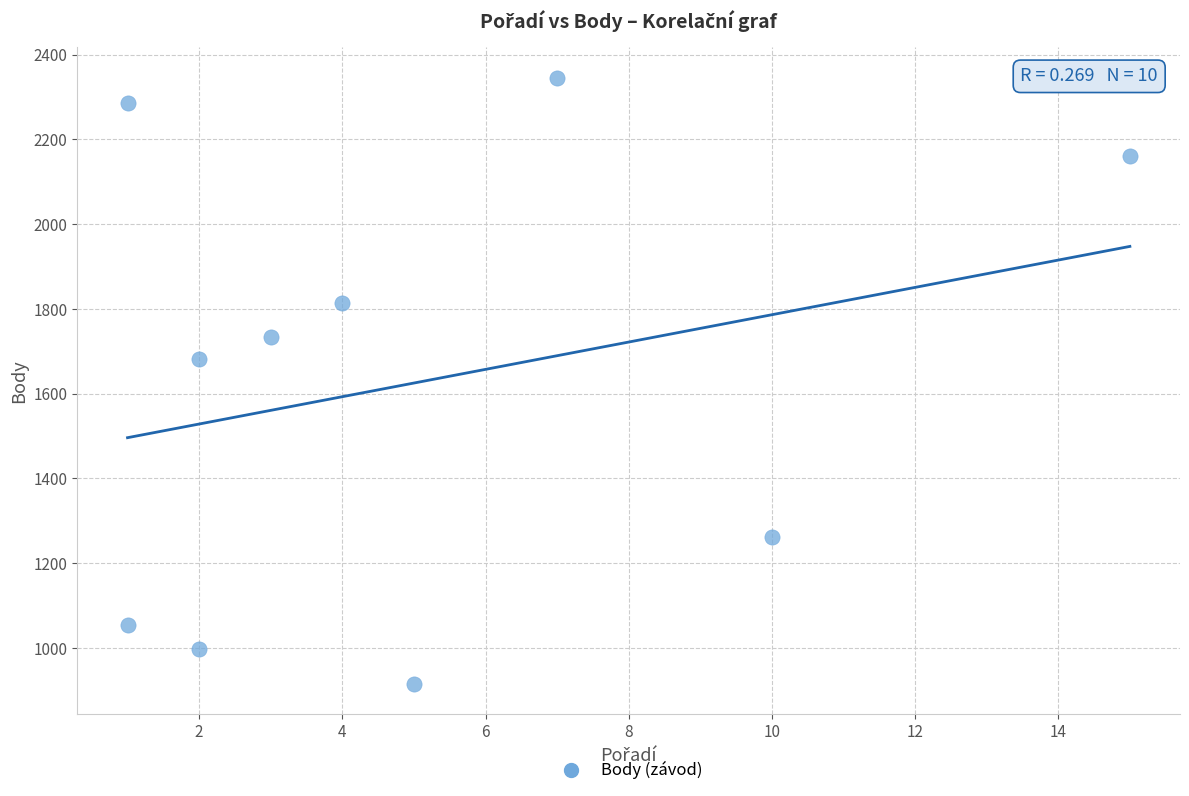

What is the average X value?

5